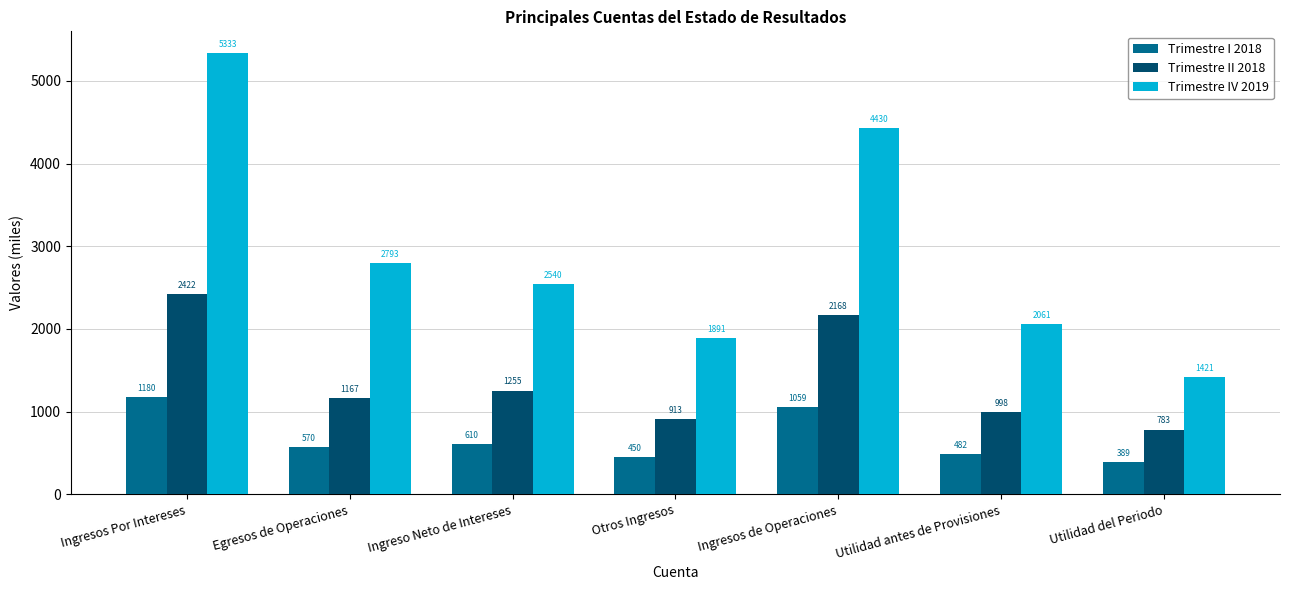

Which series has the largest range (max minus min)?

Trimestre IV 2019